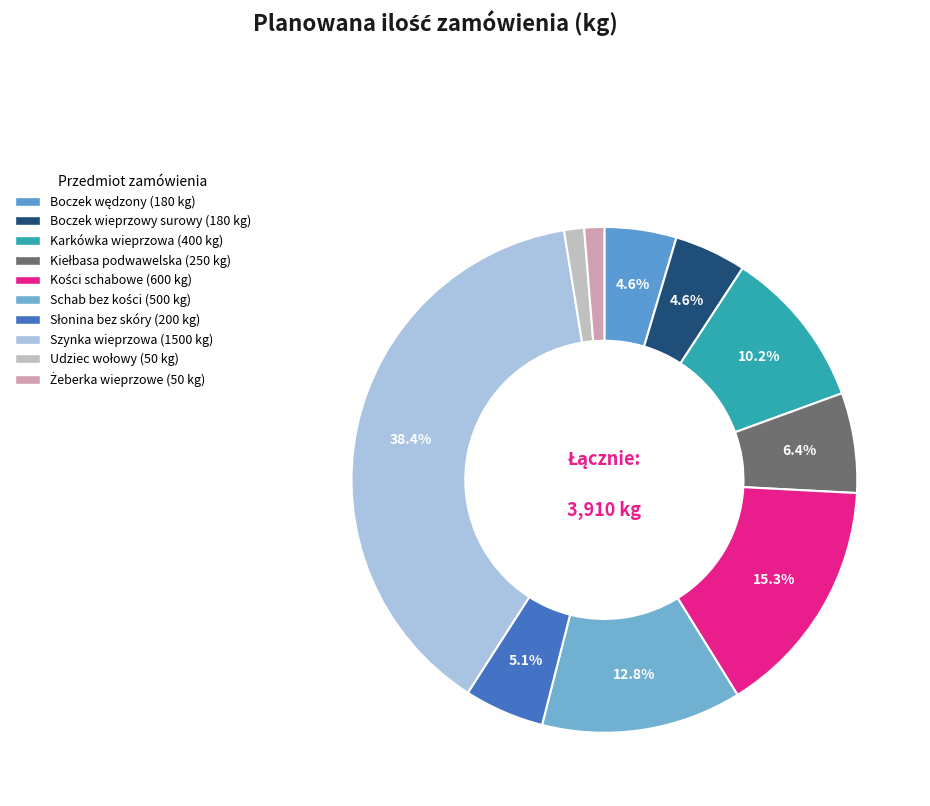

To the nearest percent, what is the combined percentage of Słonina bez skóry and Kości schabowe?

20%